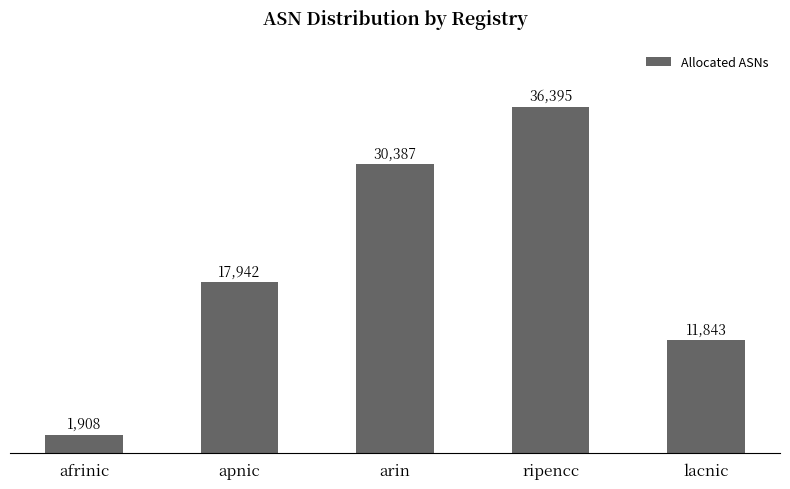

Reading left to right, what are all the values shown in this chart?

afrinic=1908	apnic=17942	arin=30387	ripencc=36395	lacnic=11843